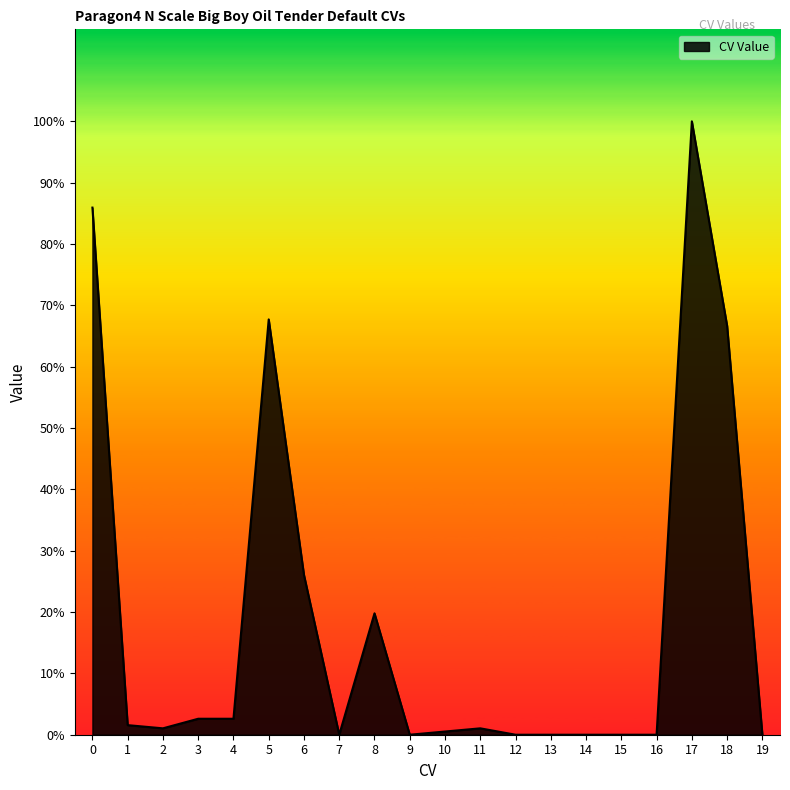

How many points are higher than both their immediate neighbors (excluding endpoints)?

4